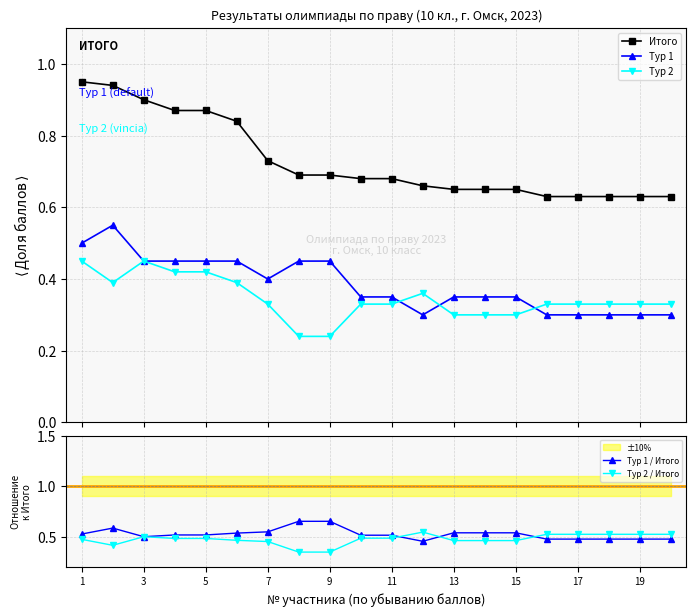

True or false: Тур 1 and Итого intersect in this chart.

False